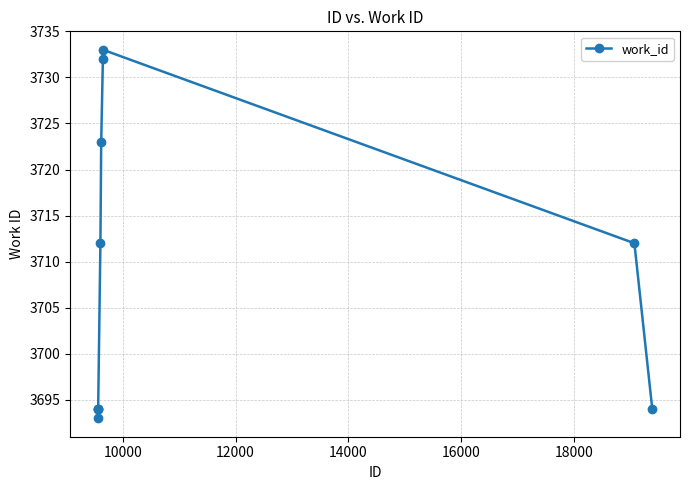

What is the maximum value shown in the chart?

3733